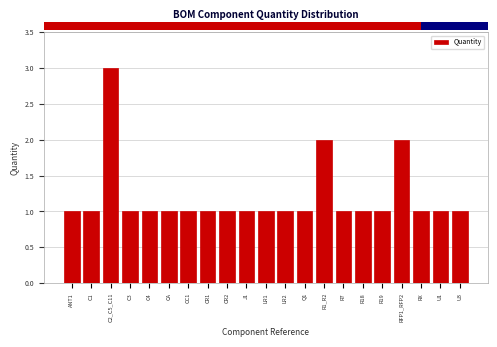

Reading right to left, what are all the values shown in this chart?

U3=1	U1=1	RX=1	RFP1_RFP2=2	R19=1	R18=1	R7=1	R1_R2=2	Q1=1	LR2=1	LR1=1	J1=1	CR2=1	CR1=1	CC1=1	CA=1	C4=1	C3=1	C2_C5_C11=3	C1=1	ANT1=1